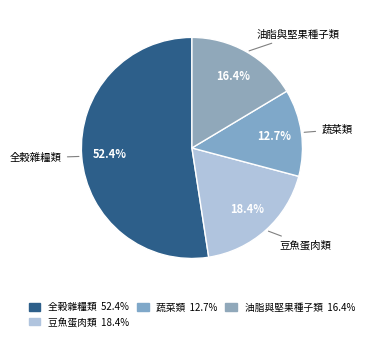

How many segments does this pie chart have?

4